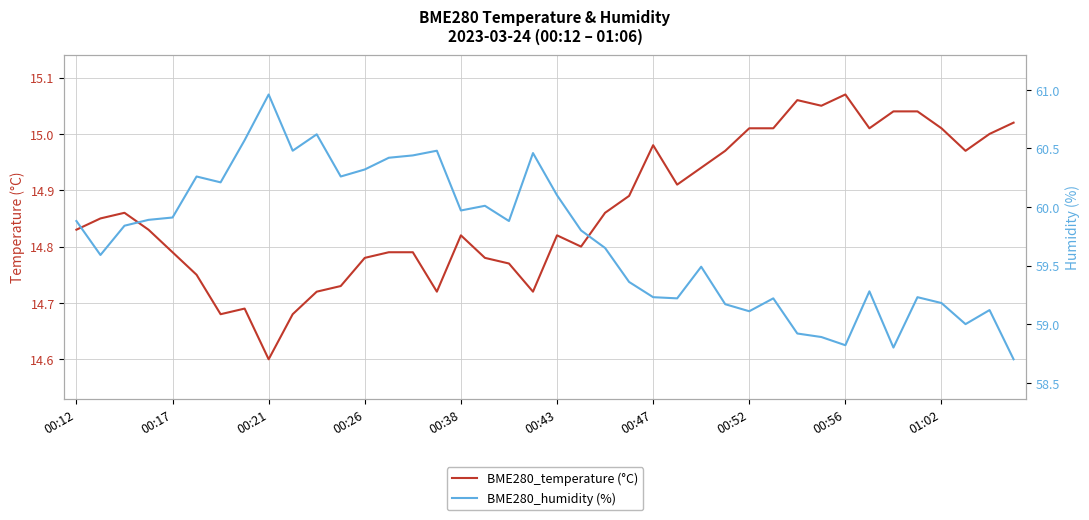

At which label is BME280_temperature (°C) closest to 14?

00:21